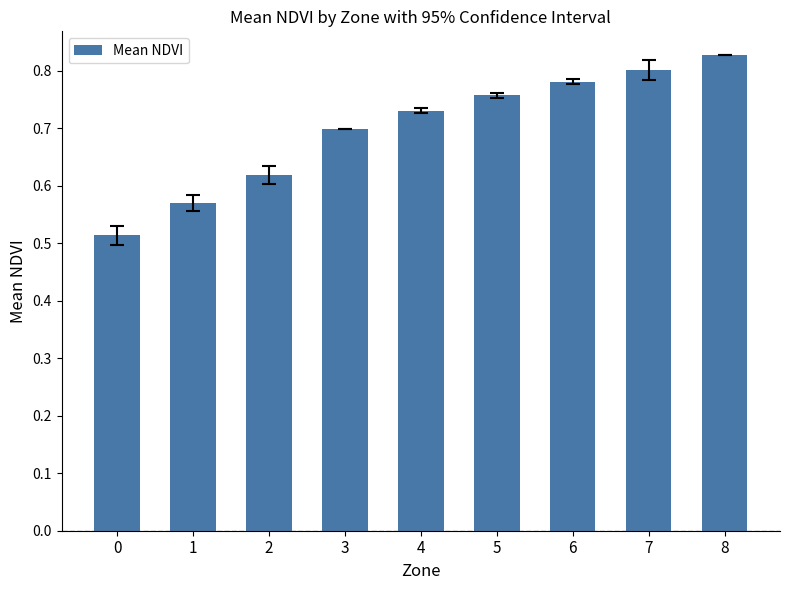

How many values are between 0 and 1?

9